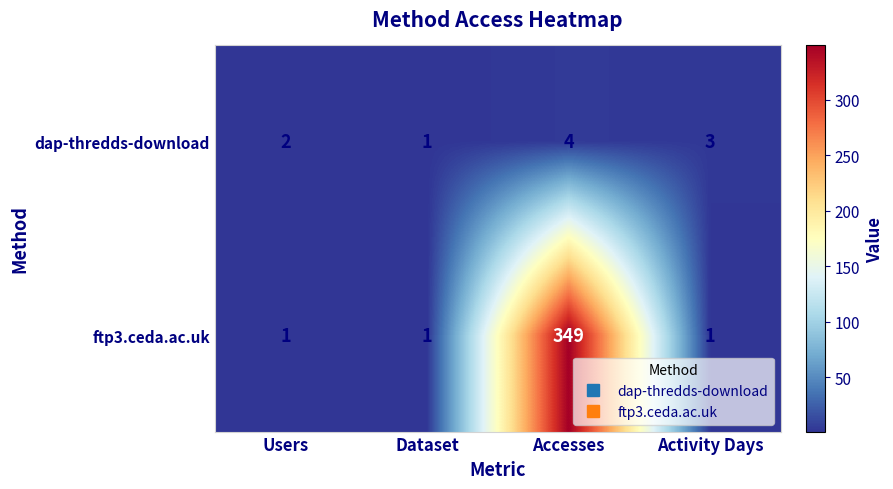

Which series has the widest spread of values?

ftp3.ceda.ac.uk